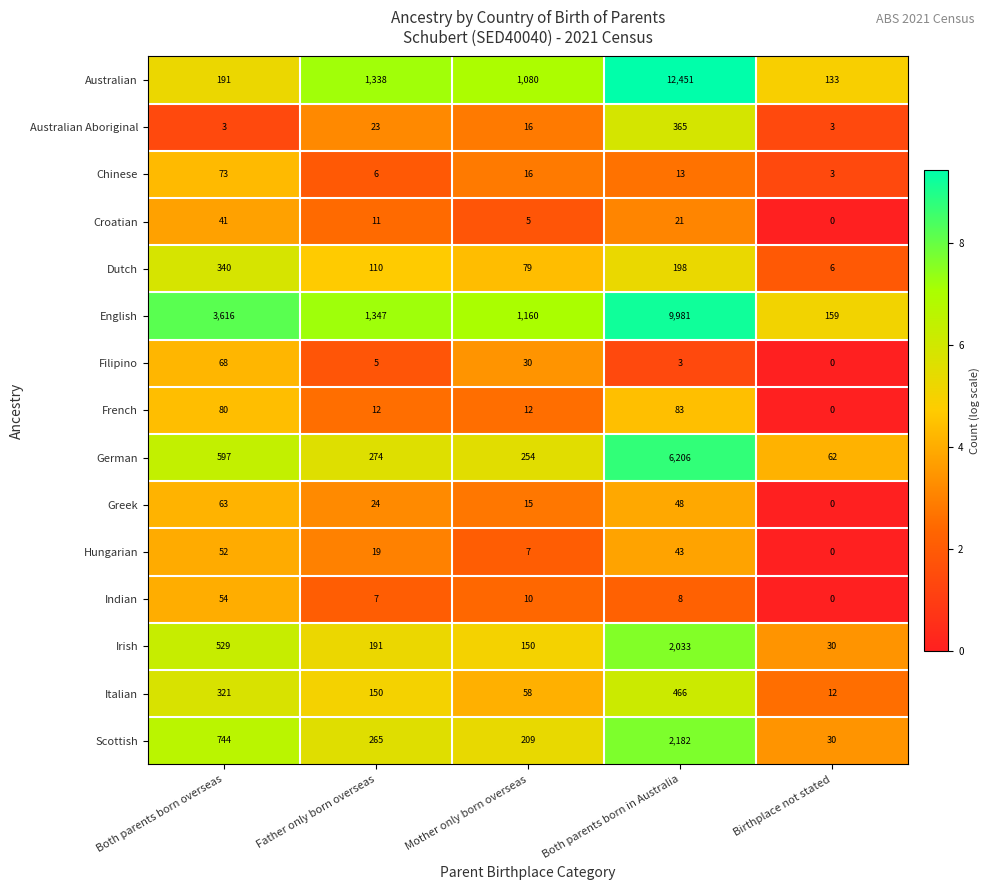

Between Both parents born overseas and Birthplace not stated, which series saw the biggest shift?

English